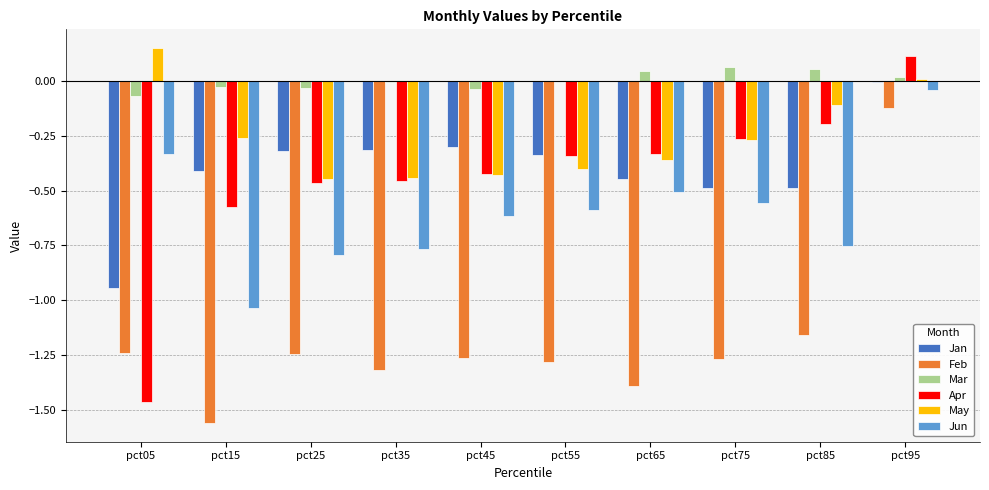

What is the spread (max minus min) of values at pct25?

1.2